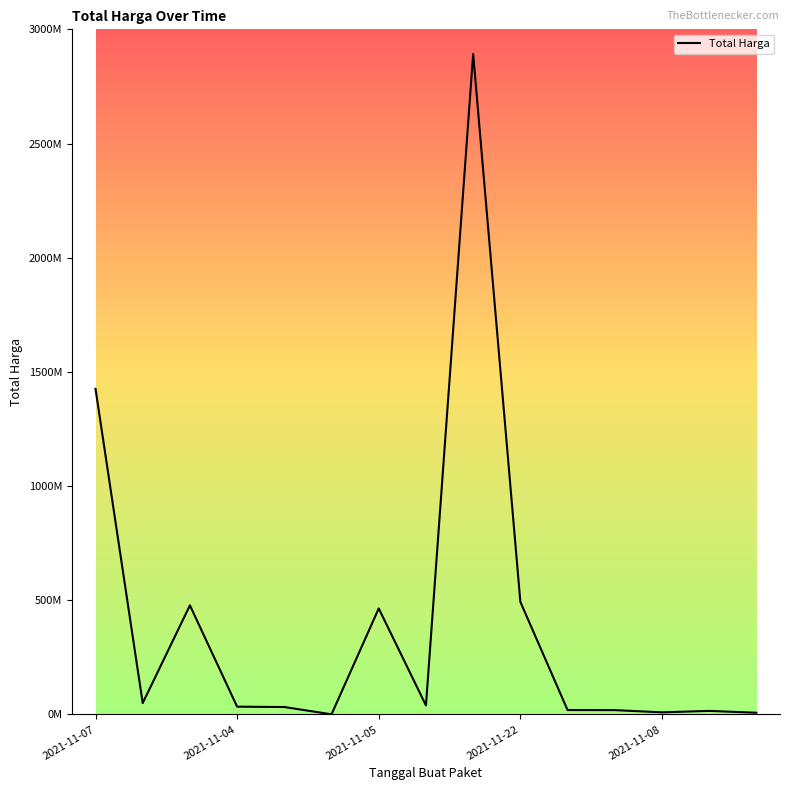

Reading left to right, list all the values displayed in this chart.

1425867900	49730040	477600000	34000000	32441200	577875	464002100	39440000	2892122000	493000000	19175000	18900000	9180000	15513960	7401240